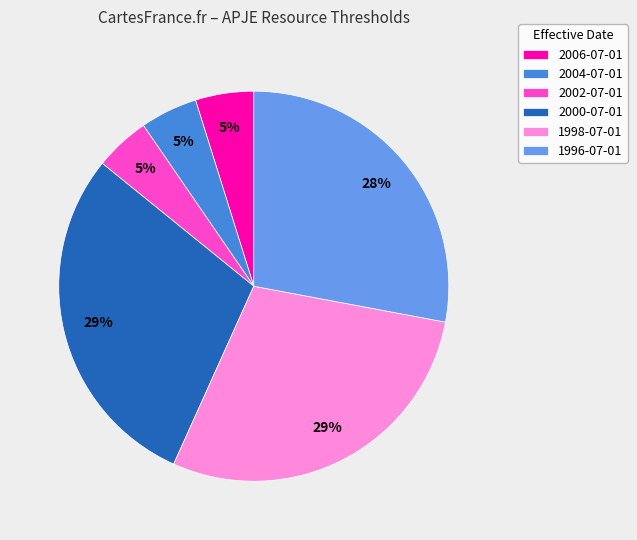

Is there any slice that represents more than half of the pie?

No